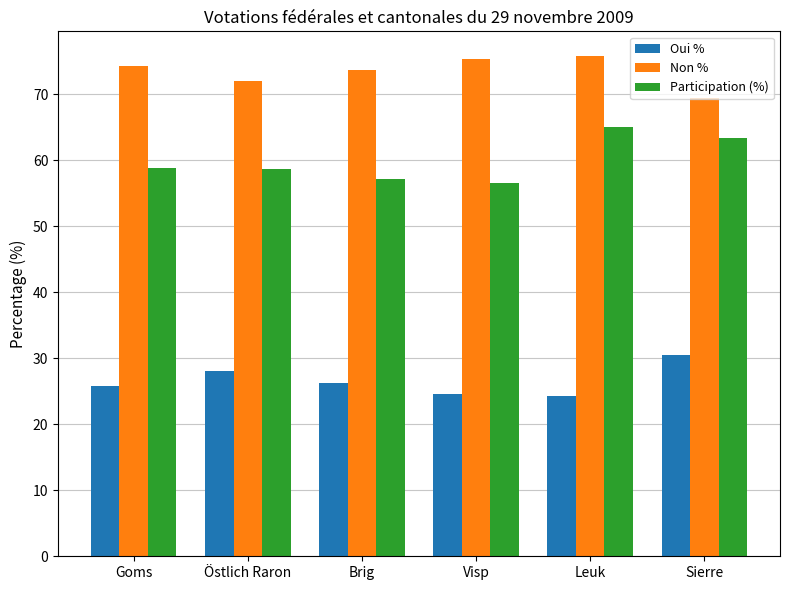

Are the bars horizontal?

No